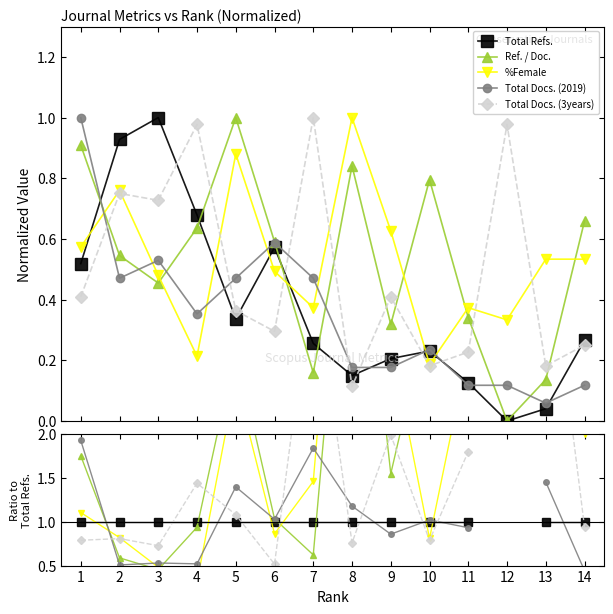

What is the value of the Total Docs. (3years) point at the 6th from the left?

0.5